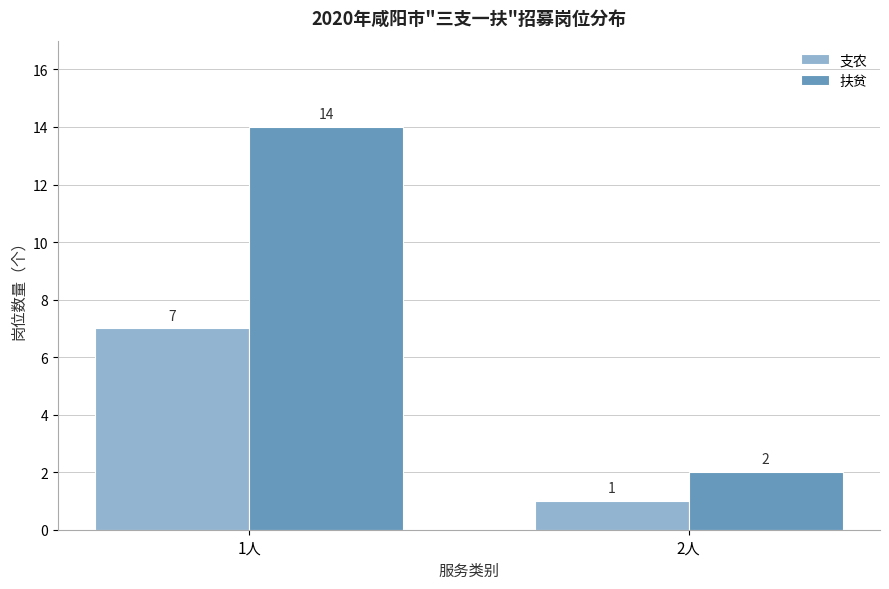

Reading left to right, extract all data points from this chart.

支农: 7	1
扶贫: 14	2